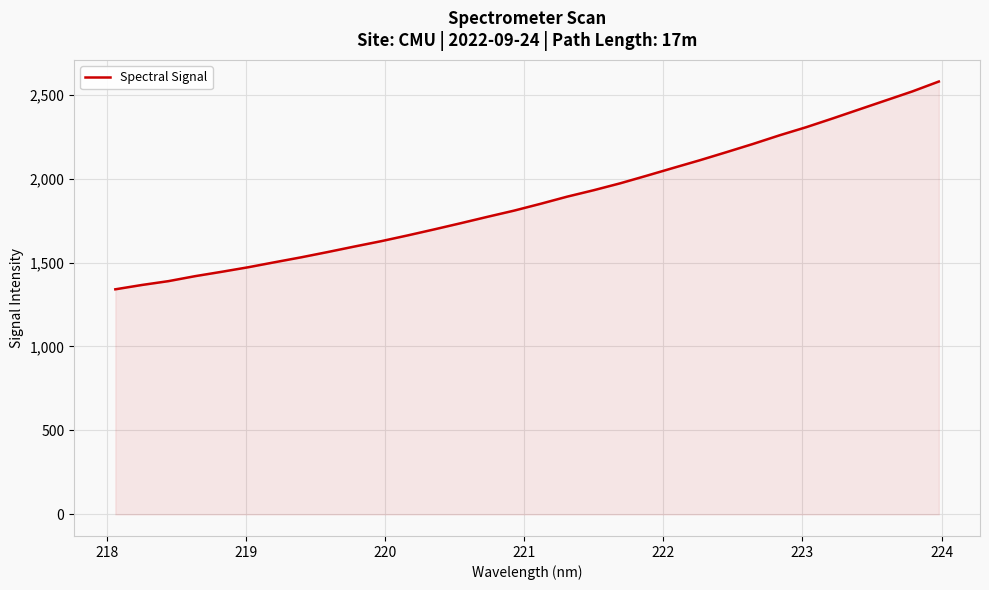

What is the minimum value shown in the chart?

1340.6